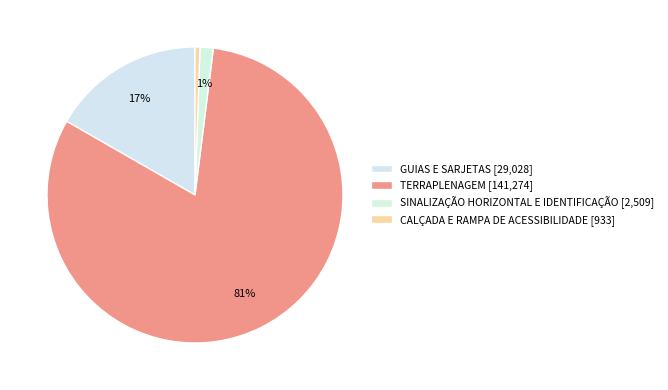

What percentage is NOT represented by GUIAS E SARJETAS?

83.3%